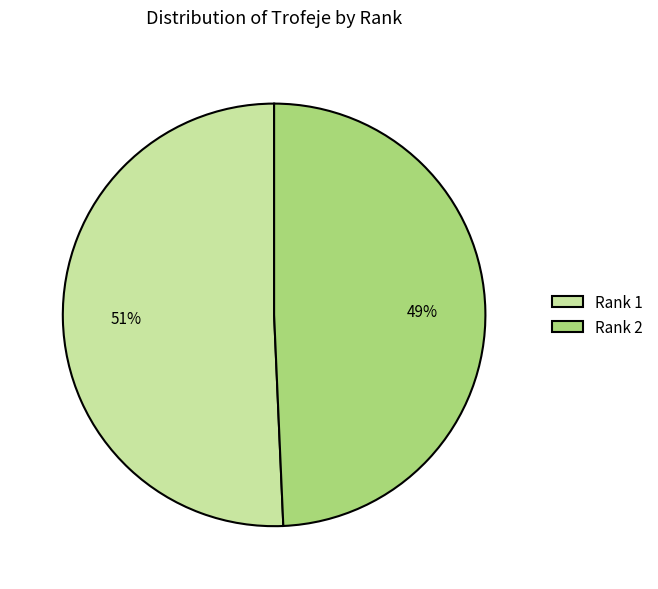

The Rank 1 slice represents 59% of the pie. True or false?

False